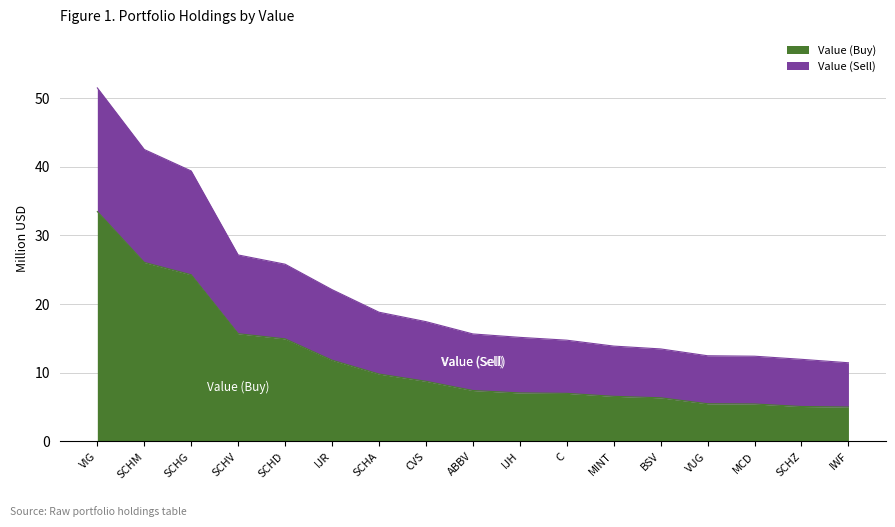

The value of Value (Buy) at SCHZ is 2.3. True or false?

False